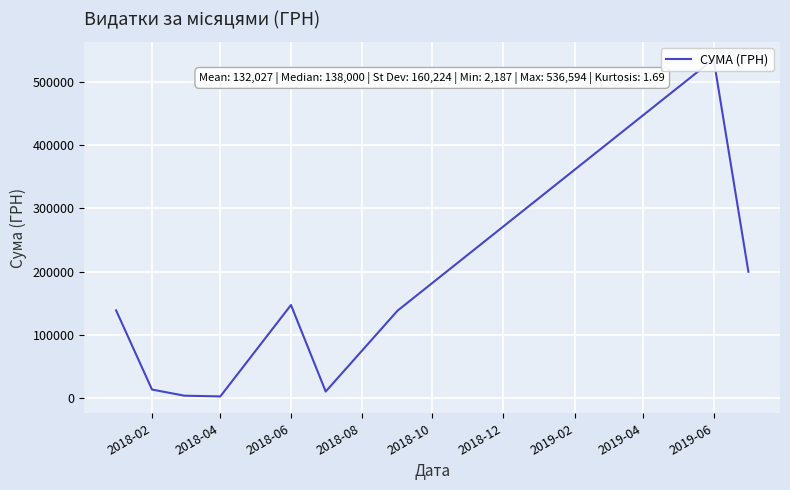

What is the sum of all values?

1188242.0